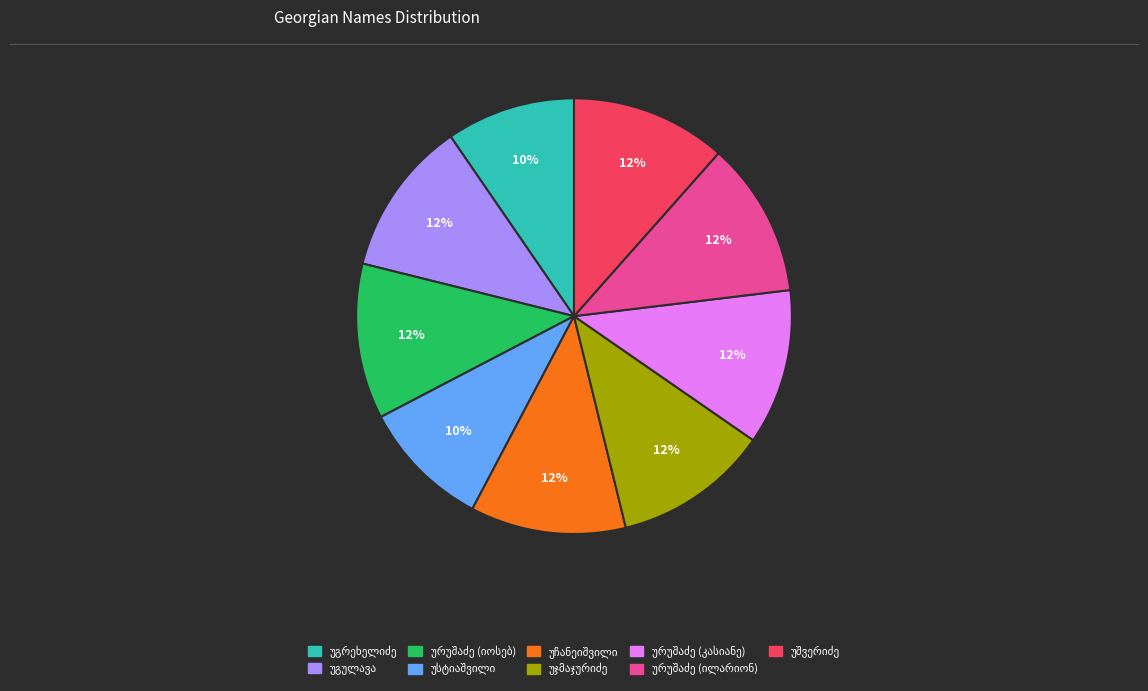

To the nearest percent, what is the difference between the largest and smallest slice percentages?

2%